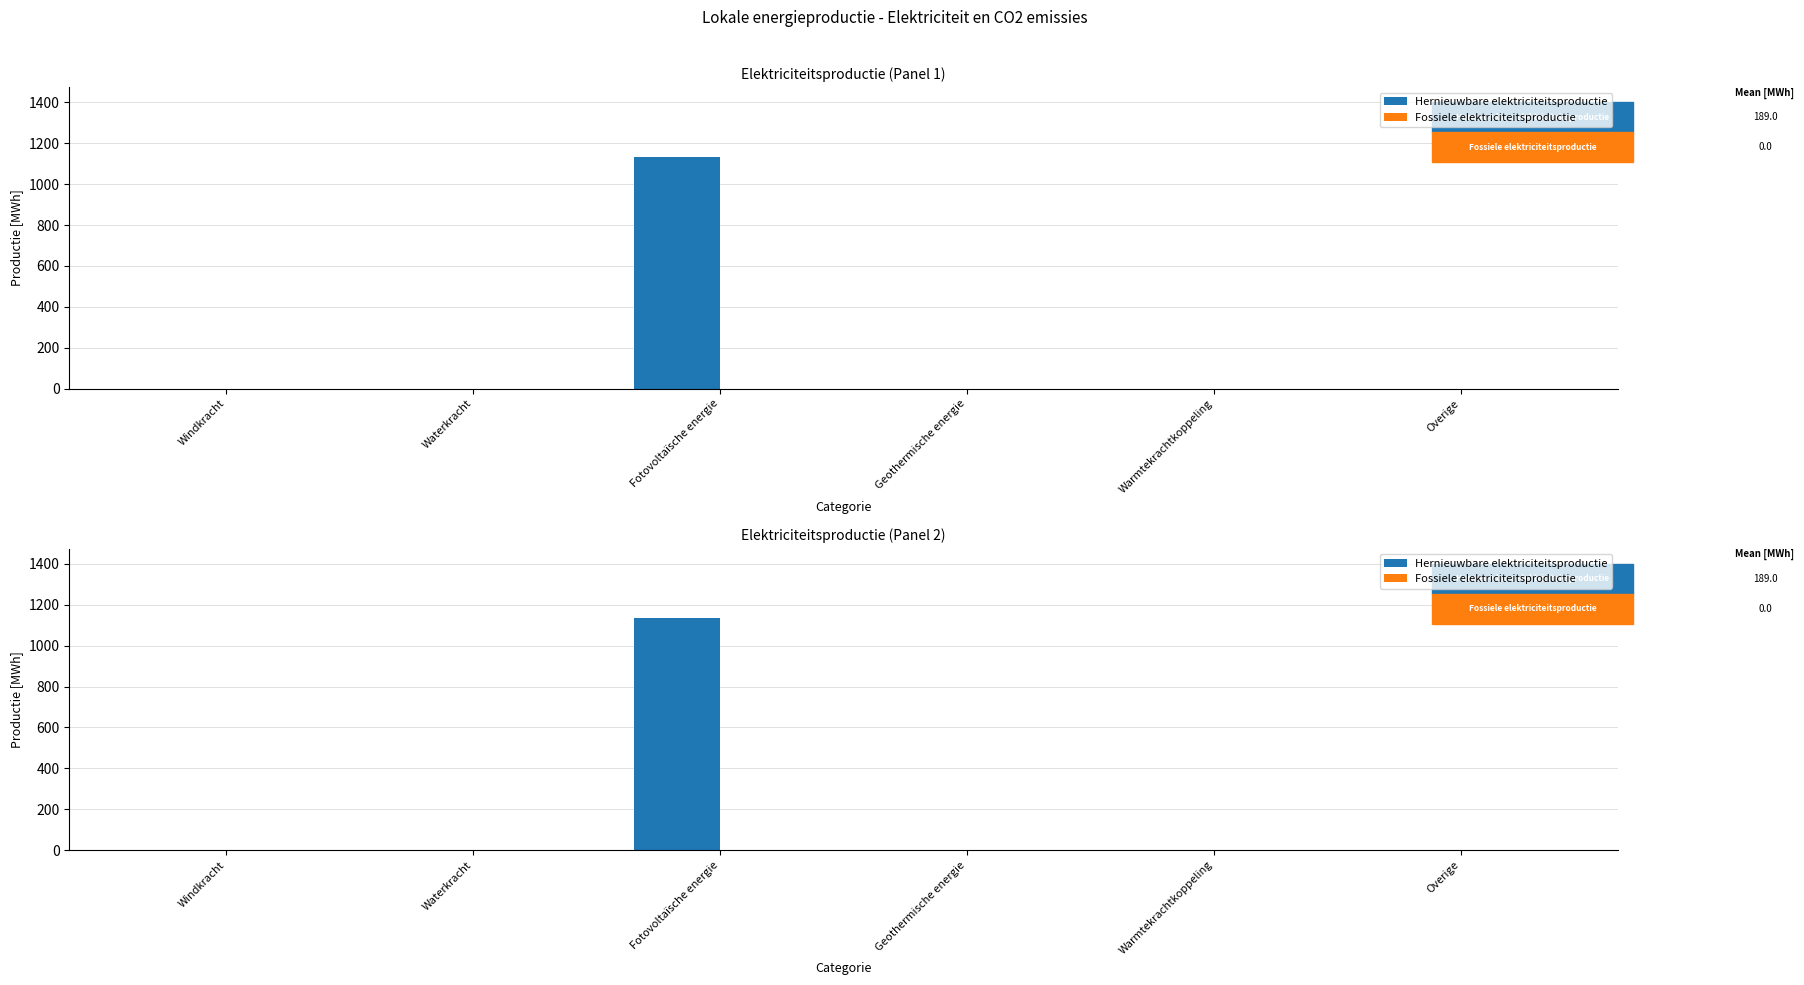

Rank the series by their average value, from lowest to highest.

Fossiele elektriciteitsproductie, Hernieuwbare elektriciteitsproductie